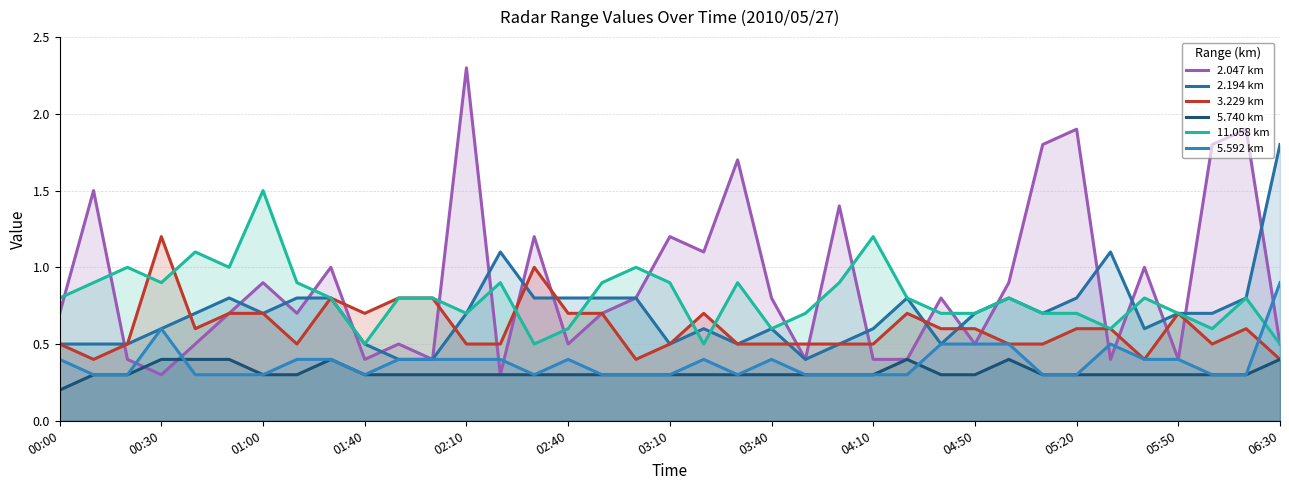

What is the value of the 2.047 km point at the 18th from the left?

0.8